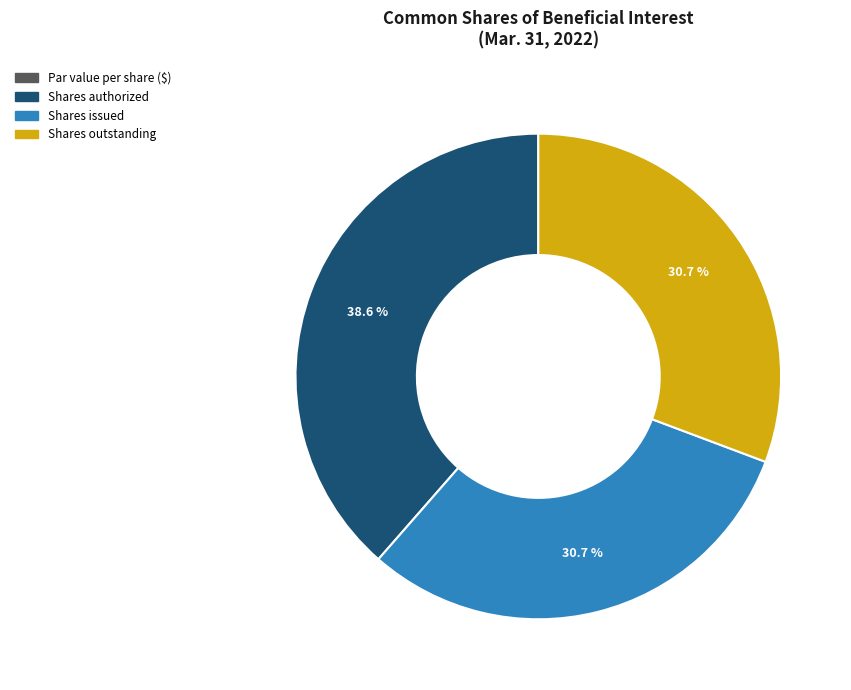

What is the ratio of the value at Shares issued to the value at Shares authorized?

0.8